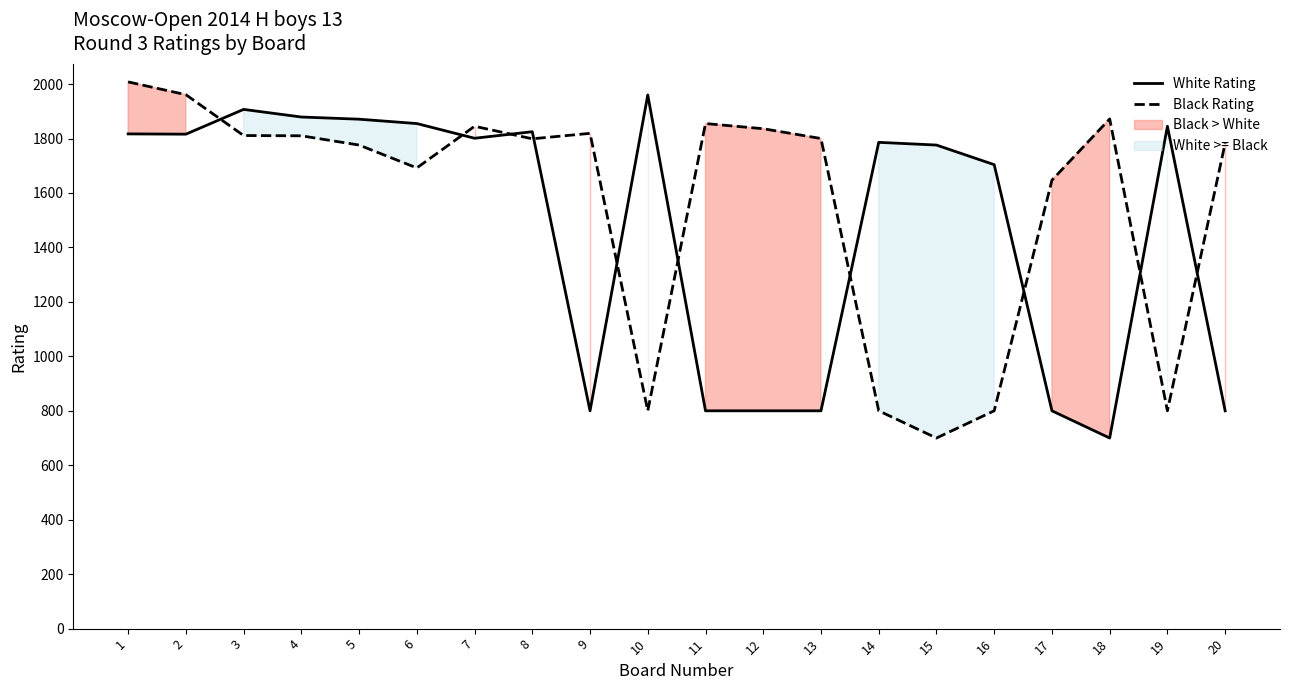

What is the value of the White Rating point at the 16th from the left?

1704